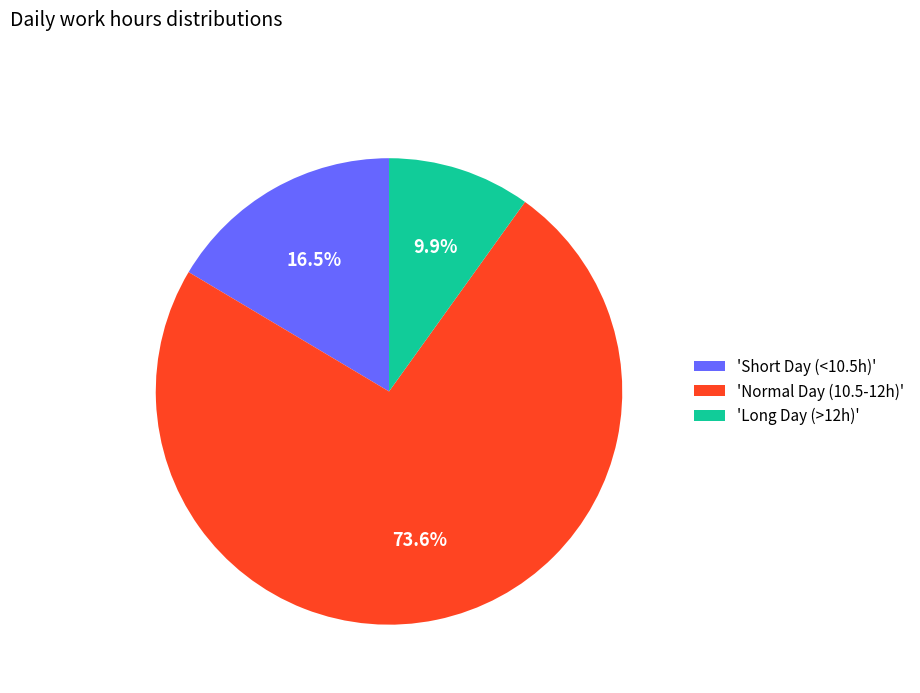

What is the smallest slice in the pie chart?

'Long Day (>12h)'